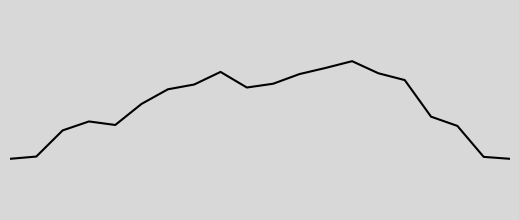

Is this an area chart (filled region under the line)?

No